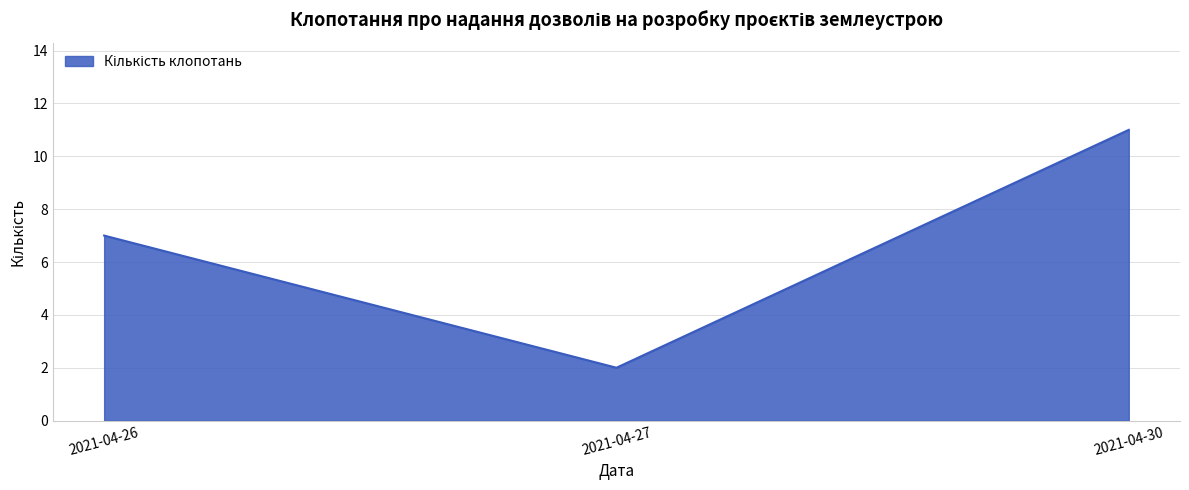

What is the difference between the second highest and minimum values?

5